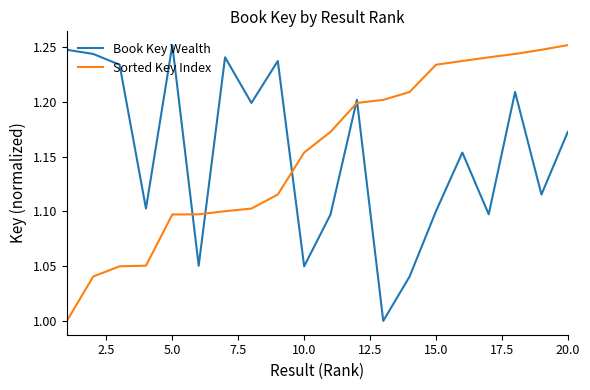

What is the difference between the maximum and minimum values in the Book Key Wealth series?

0.3